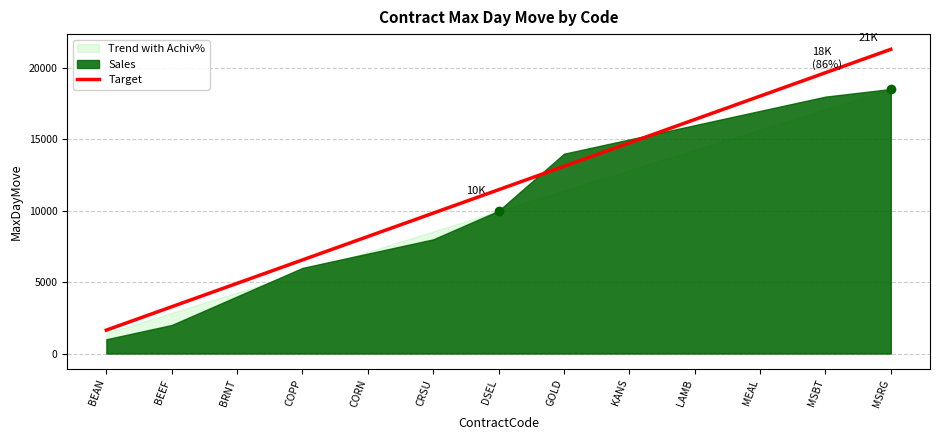

Between BRNT and DSEL, which is larger?

DSEL